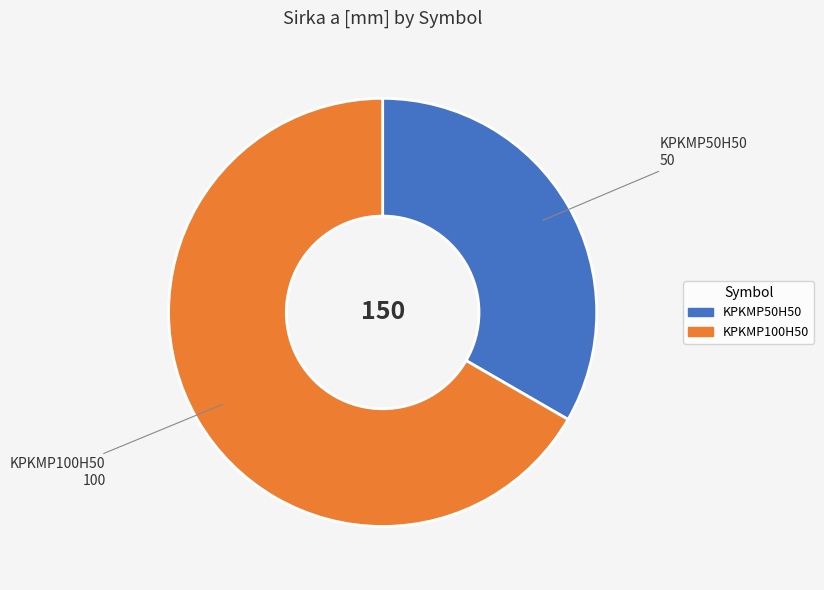

What is the largest slice in the pie chart?

KPKMP100H50